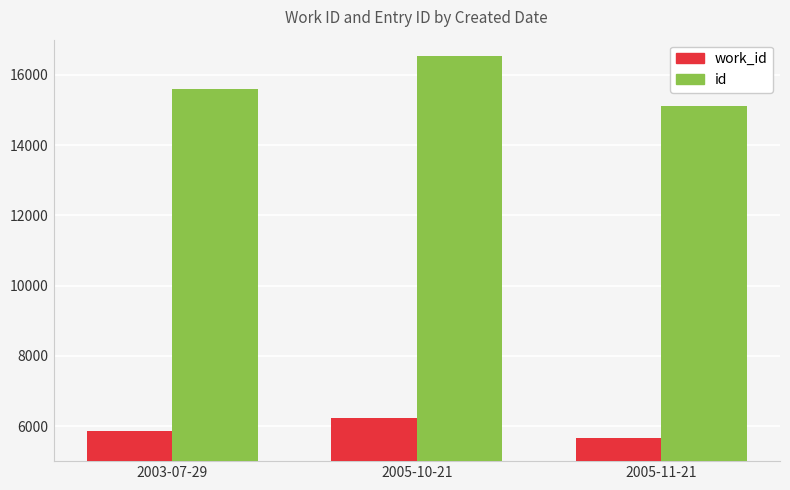

At how many categories does at least one series exceed 9575?

3